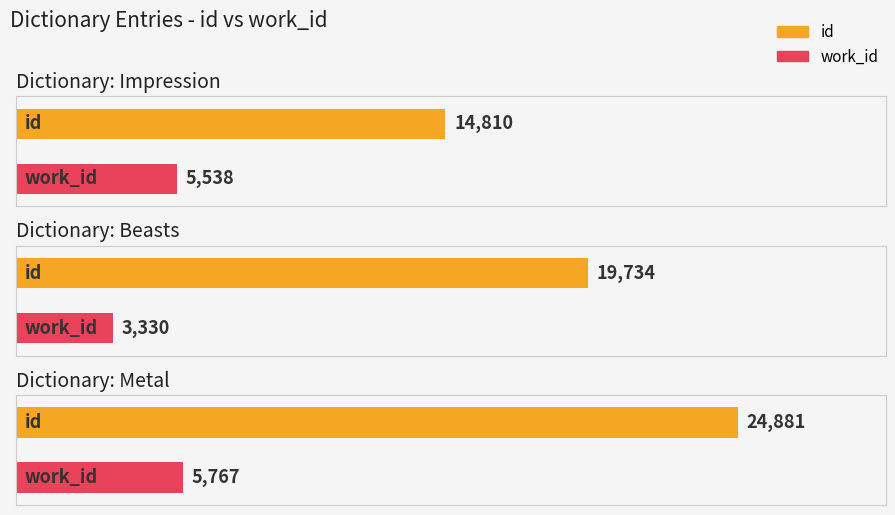

Which series has the largest total across all categories?

id